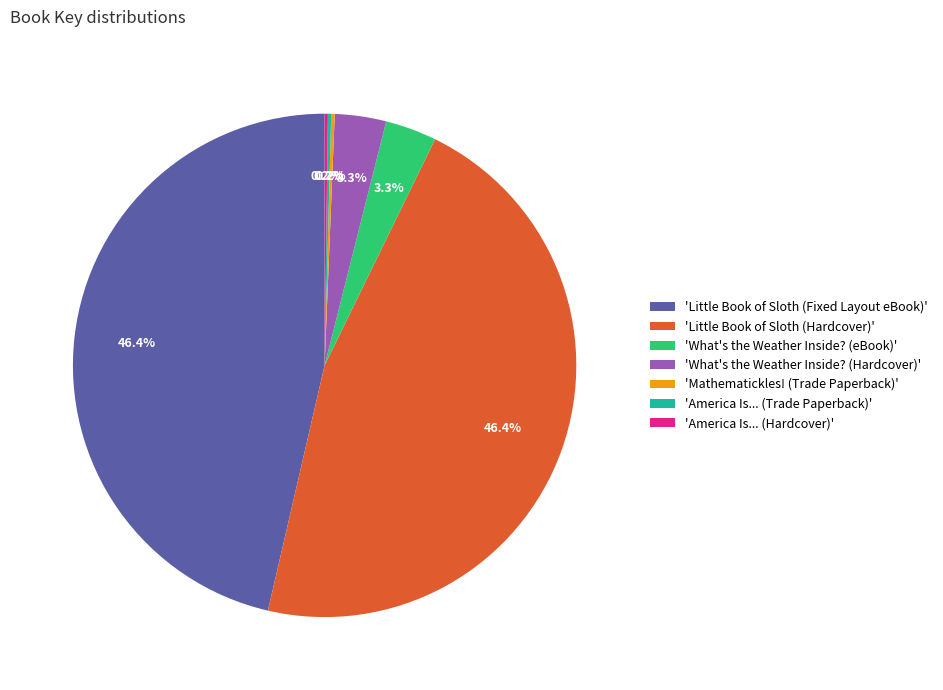

Is there any slice that represents more than half of the pie?

No